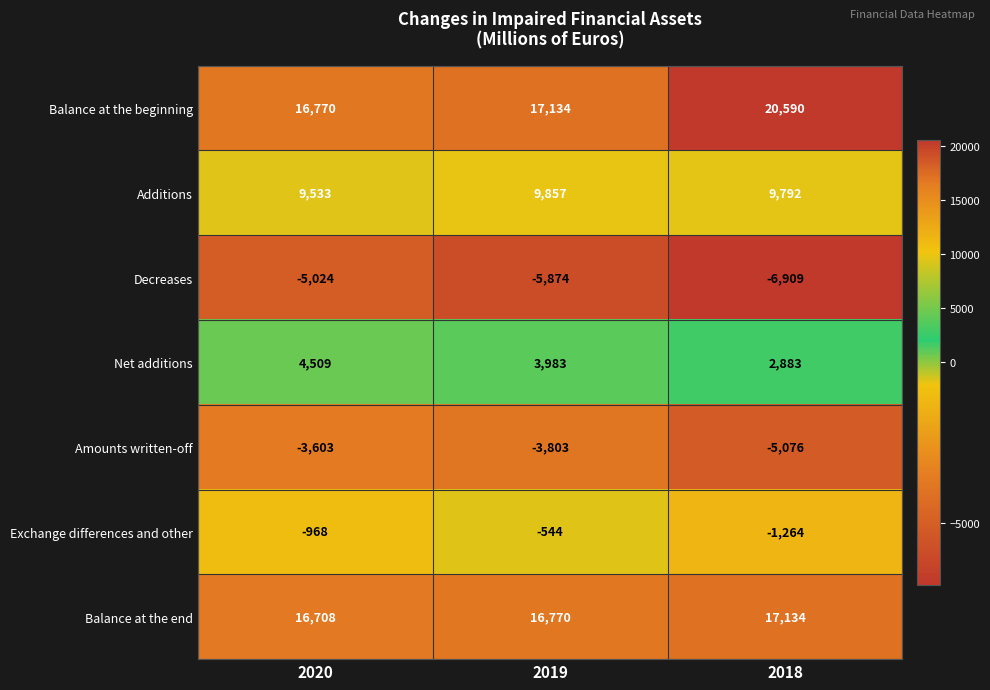

What is the difference between the maximum and minimum values in the Net additions series?

1626